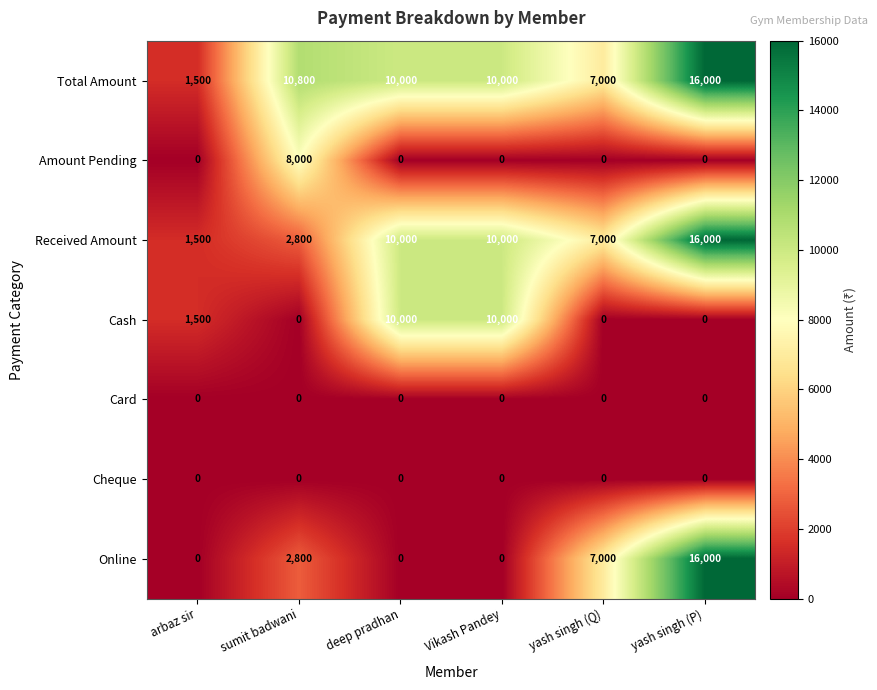

At which label does Received Amount reach its peak?

yash singh (P)